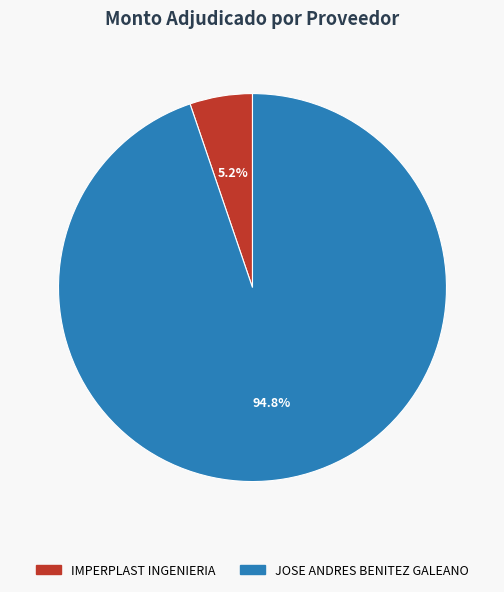

Rank the categories by value from highest to lowest.

JOSE ANDRES BENITEZ GALEANO, IMPERPLAST INGENIERIA